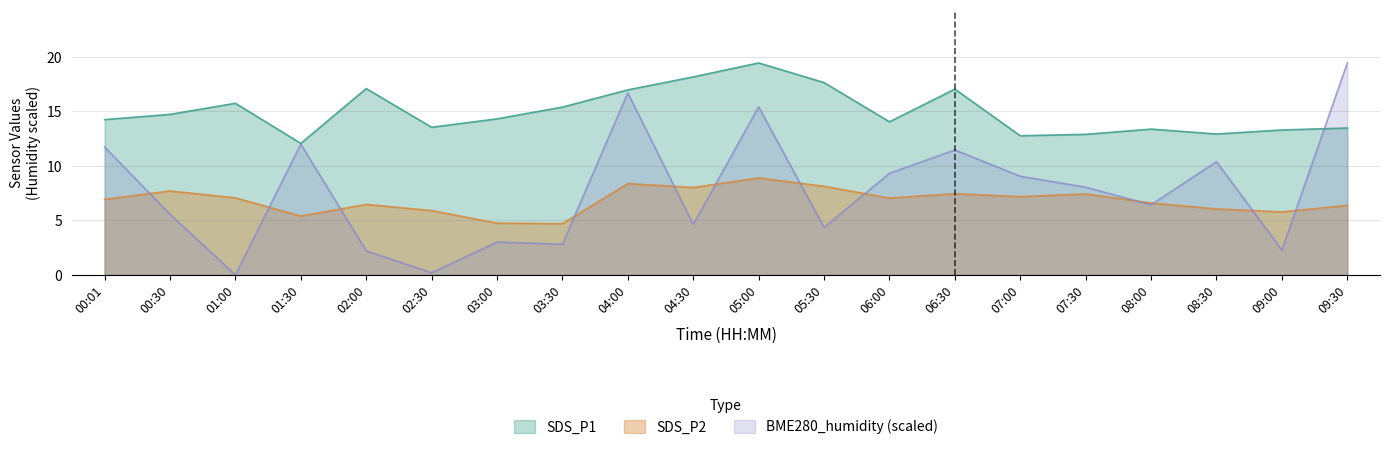

The value of SDS_P2 at 08:00 is 4.3. True or false?

False